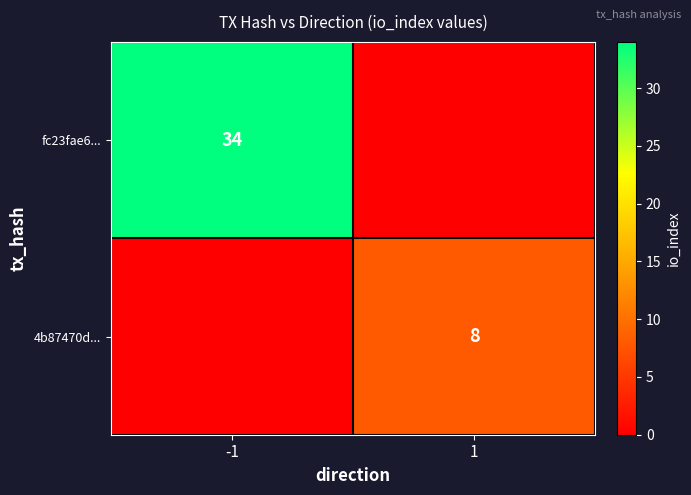

Is the value of fc23fae6... at -1 greater than the value of 4b87470d... at 1?

Yes